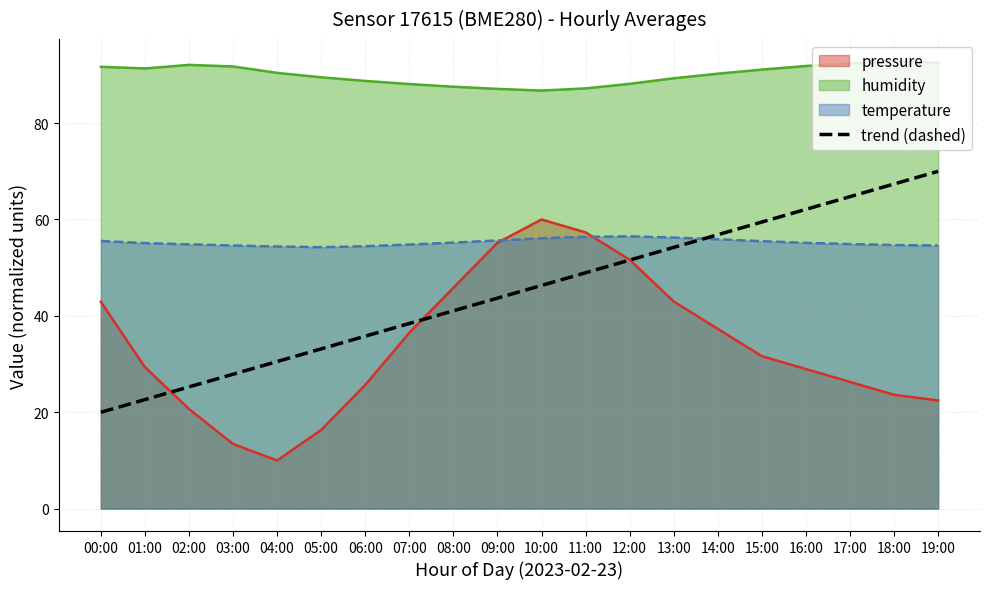

Reading right to left, what are all the values shown in this chart?

19:00=70.0	18:00=67.4	17:00=64.7	16:00=62.1	15:00=59.5	14:00=56.8	13:00=54.2	12:00=51.6	11:00=48.9	10:00=46.3	09:00=43.7	08:00=41.1	07:00=38.4	06:00=35.8	05:00=33.2	04:00=30.5	03:00=27.9	02:00=25.3	01:00=22.6	00:00=20.0